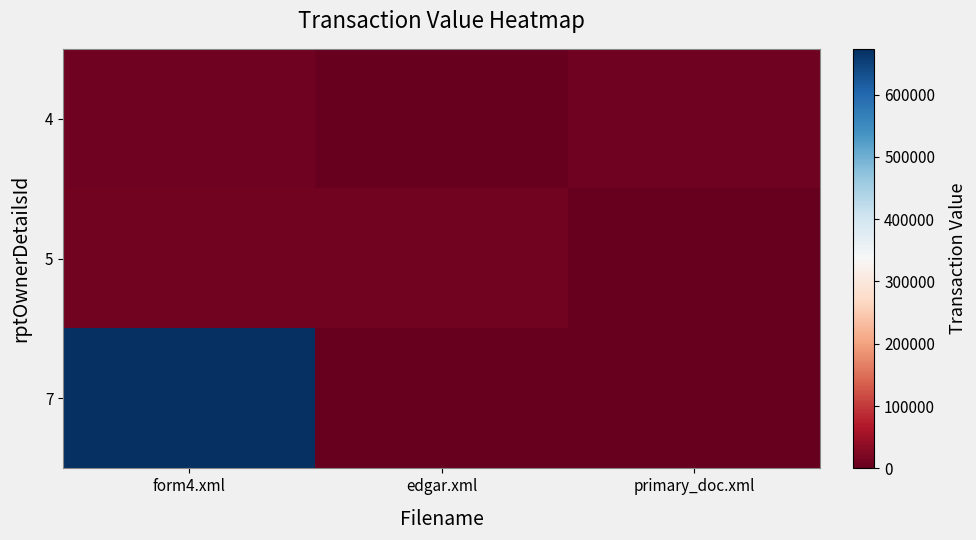

Reading right to left, list all the values displayed in this chart.

4: primary_doc.xml=8721	edgar.xml=0	form4.xml=8721
5: primary_doc.xml=0	edgar.xml=11556	form4.xml=11556
7: primary_doc.xml=0	edgar.xml=0	form4.xml=673330